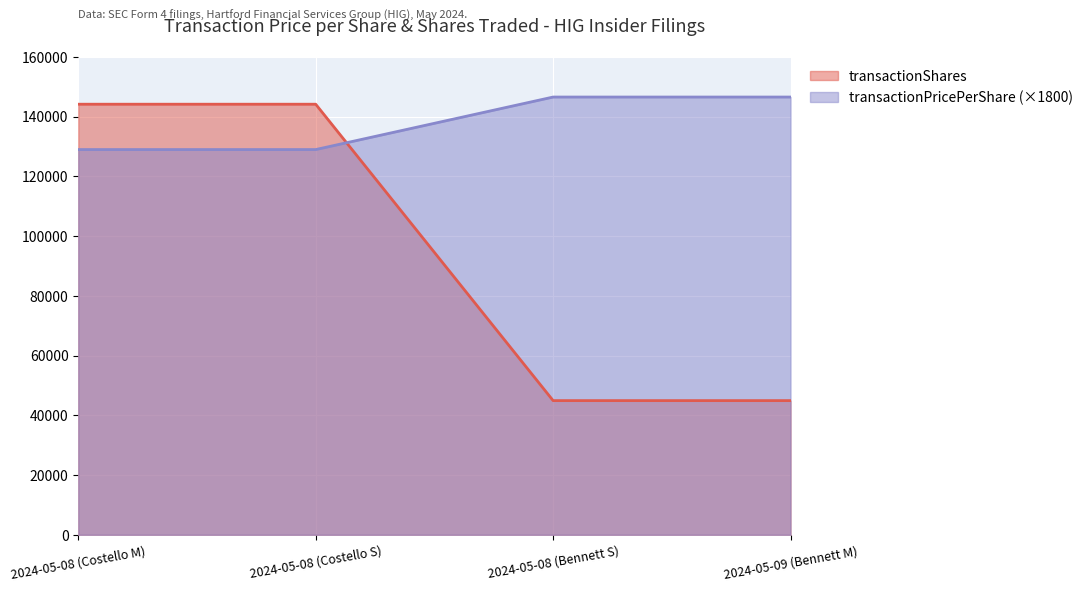

Does the chart display data point markers on the line(s)?

No